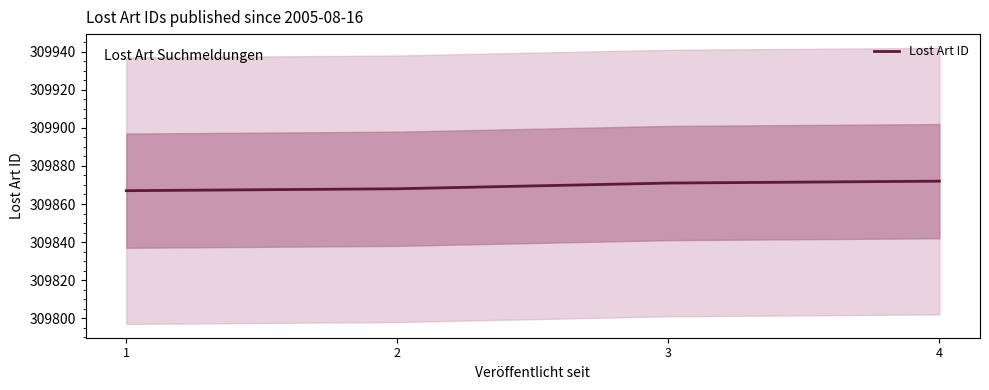

What is the minimum value shown in the chart?

309867